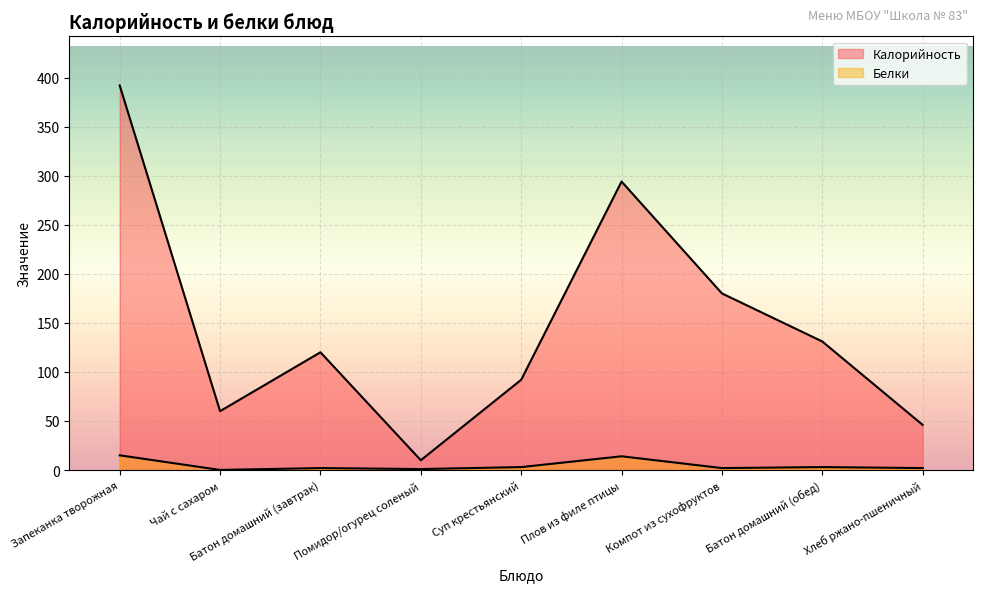

What is the difference between the maximum and minimum values in the Калорийность series?

382.0